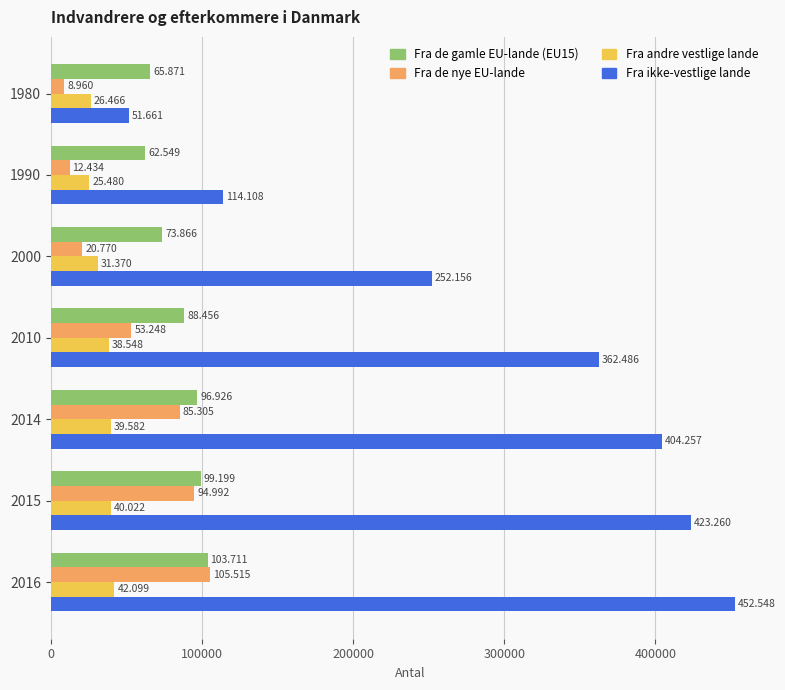

What are all the series names shown in the legend?

Fra de gamle EU-lande (EU15), Fra de nye EU-lande, Fra andre vestlige lande, Fra ikke-vestlige lande